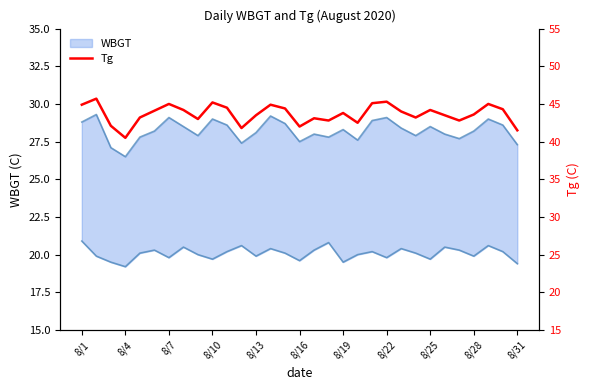

Does the chart have visible grid lines?

No